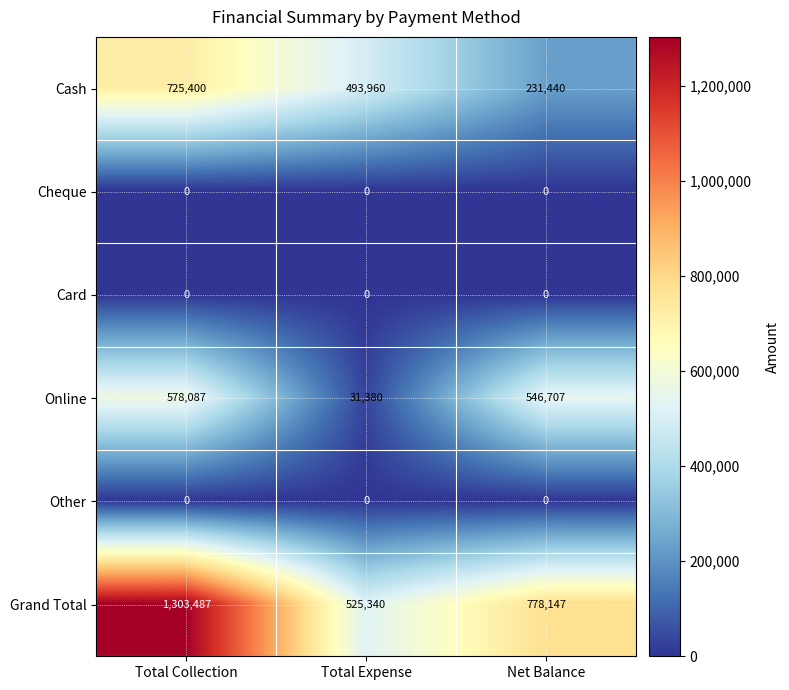

What is the difference between the highest and lowest values at Total Expense?

525340